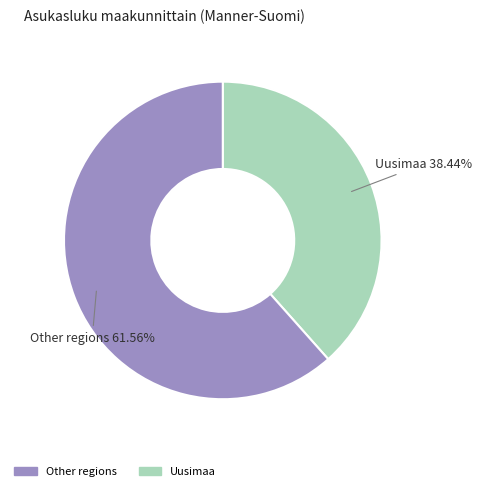

Do Uusimaa and Other regions together represent more than half of the pie?

Yes